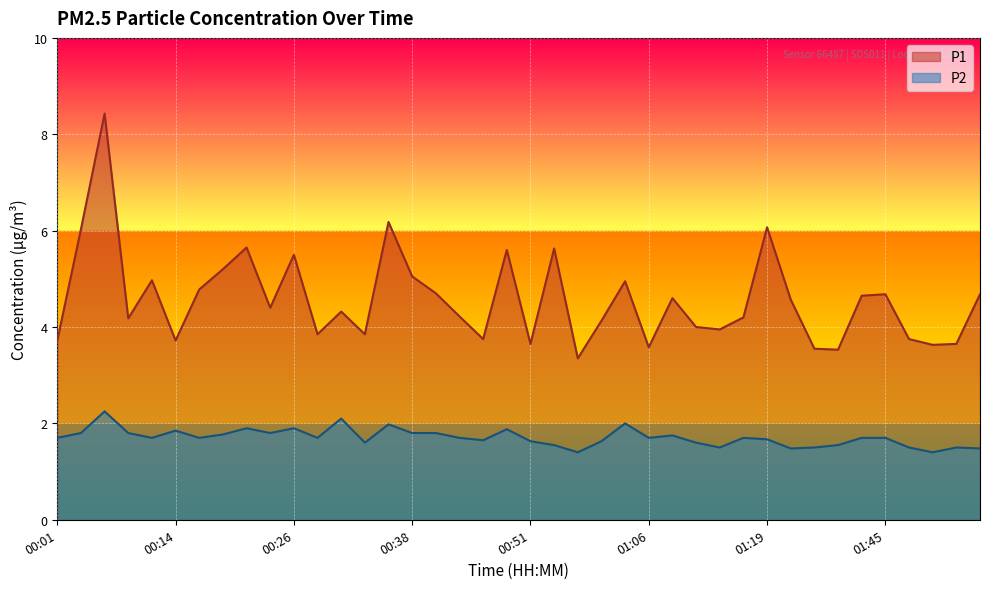

Rank the series at 00:31 from lowest to highest value.

P2, P1